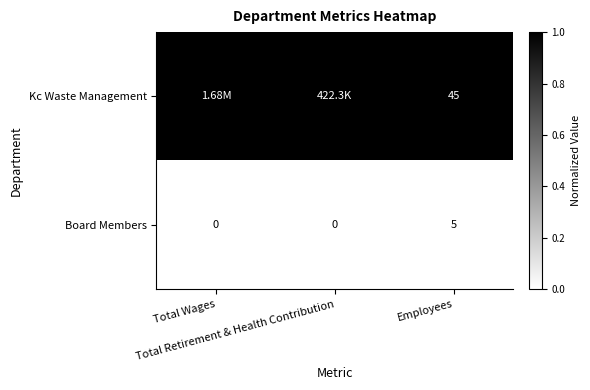

What is the total value across all series at Total Wages?

1